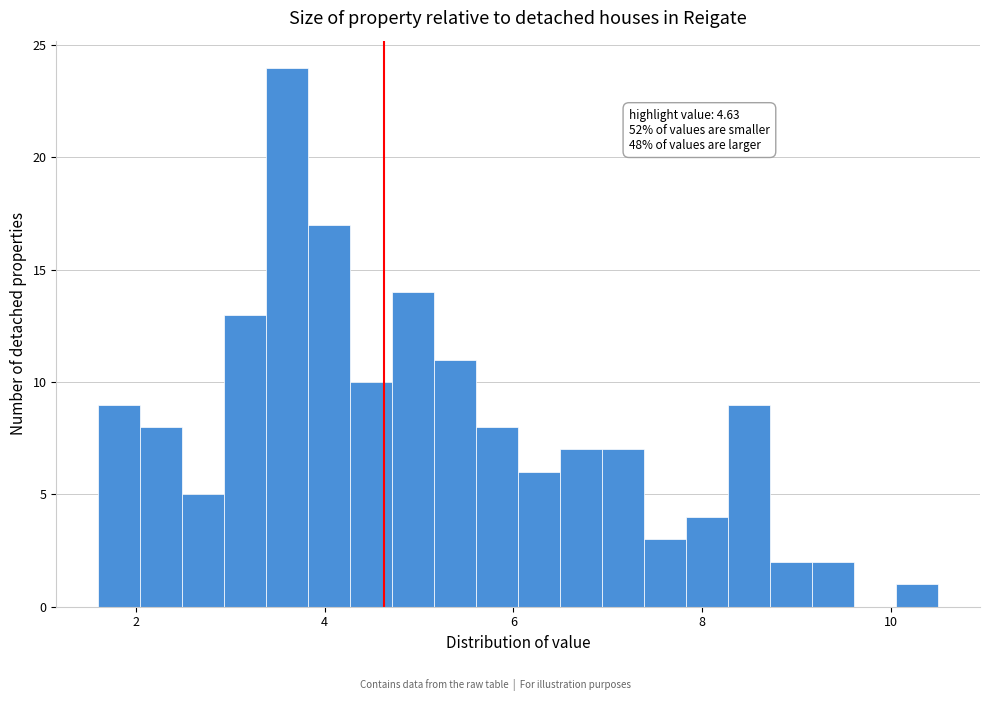

Read against the x-axis, roughly where is the centre of the tallest bar?

3.6